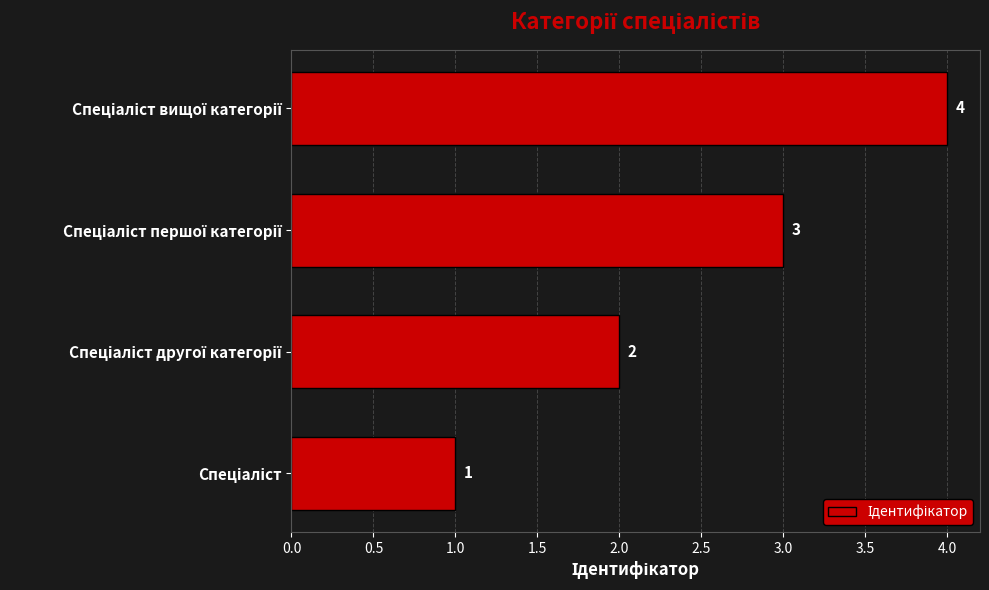

How many values are between 2 and 4?

3